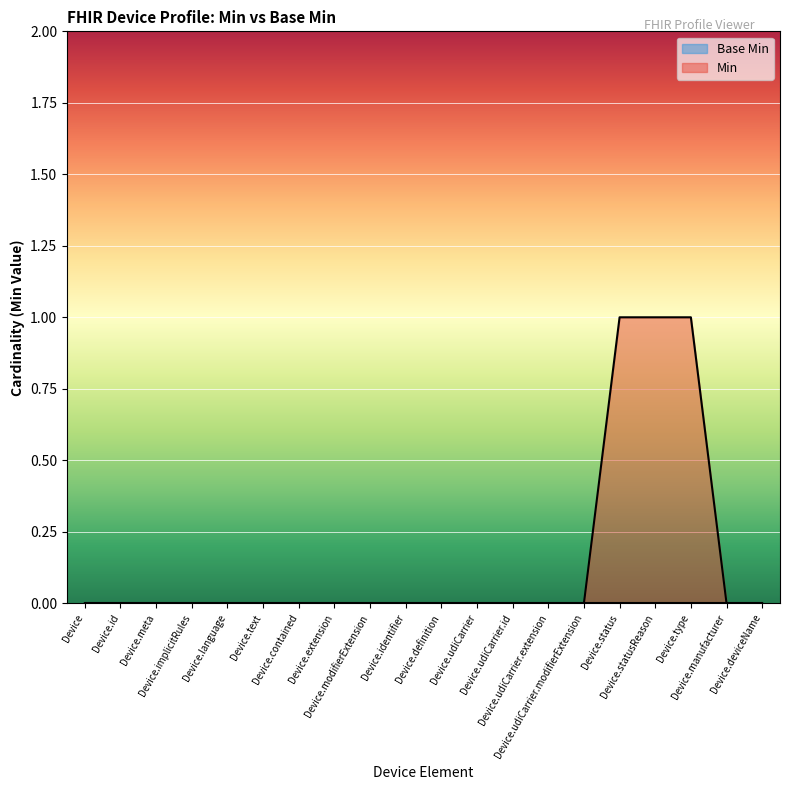

Which category has the highest value across all series?

Device.status